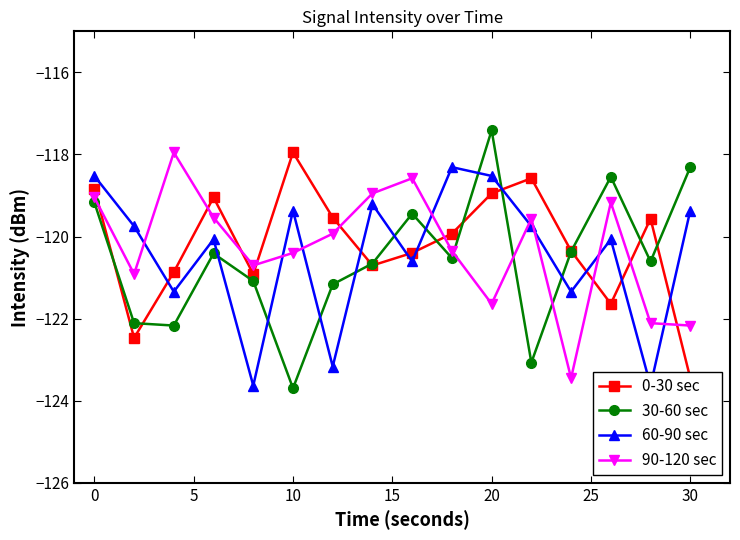

What is the difference between the maximum and minimum values in the 0-30 sec series?

5.5